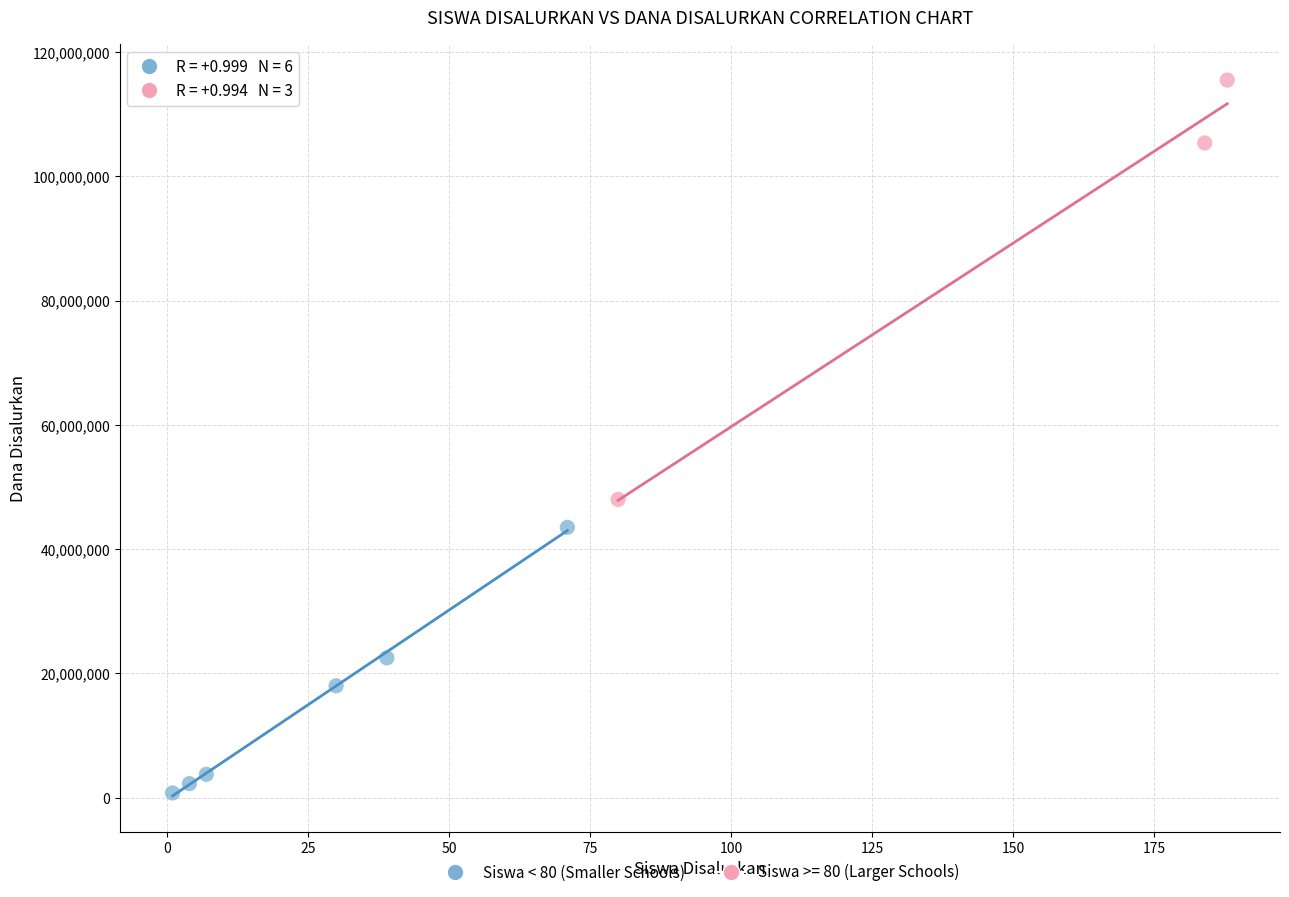

Which series contains the lowest Y value?

Siswa < 80 (Smaller Schools)